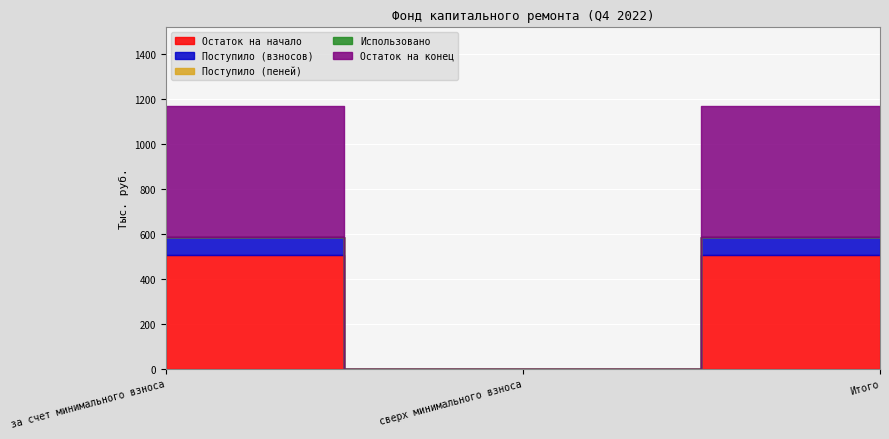

What is the difference between the Остаток на начало values at сверх минимального взноса and Итого?

504.6